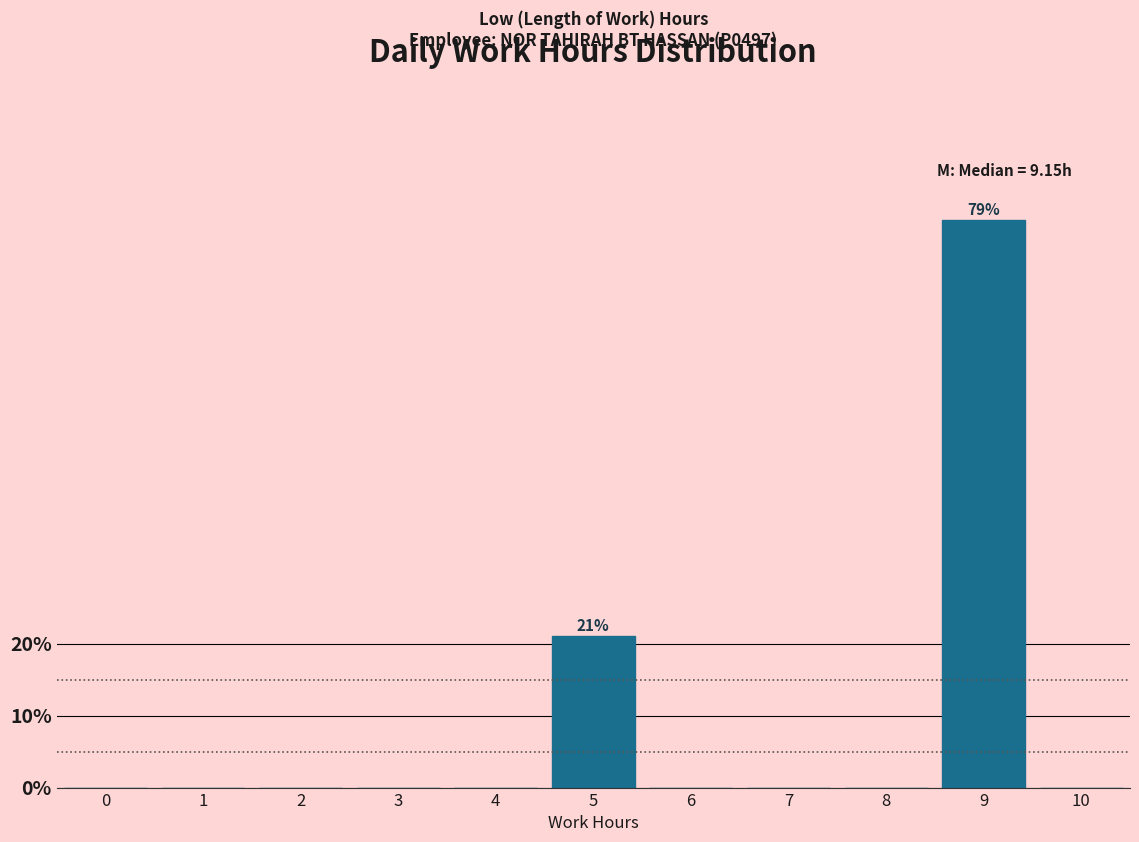

Reading left to right, extract all data points from this chart.

0=0.0	1=0.0	2=0.0	3=0.0	4=0.0	5=21.1	6=0.0	7=0.0	8=0.0	9=78.9	10=0.0